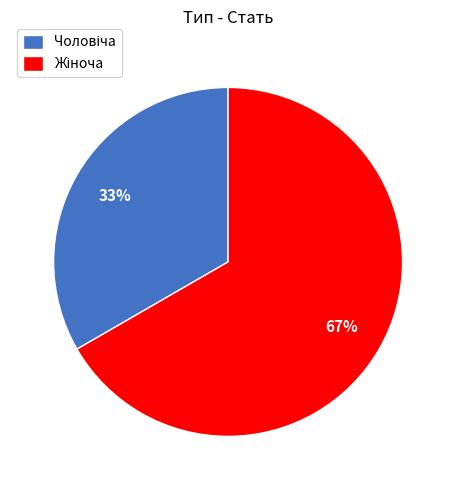

To the nearest percent, what is the average slice percentage?

50%